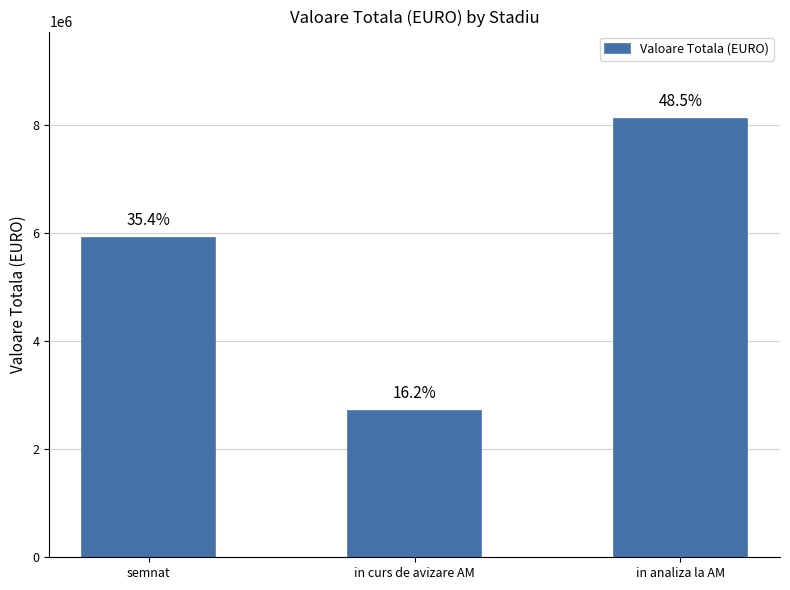

How many bars are there in total?

3